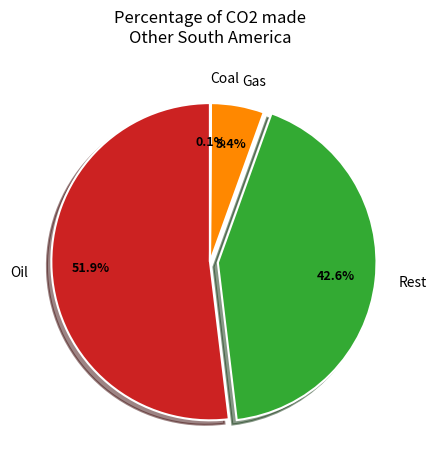

Do Oil and Gas together represent more than half of the pie?

Yes